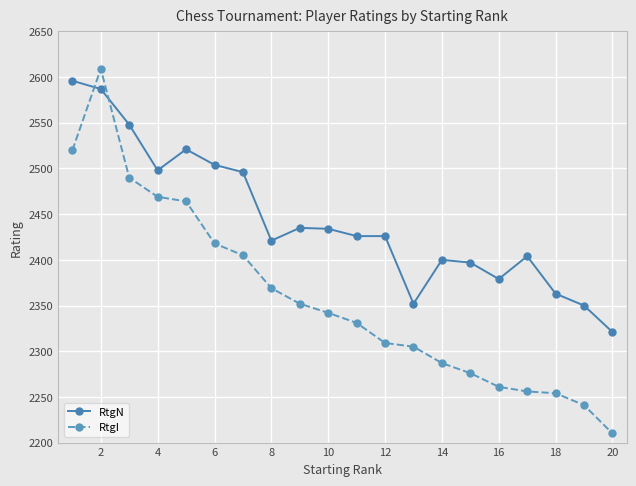

True or false: RtgN has more than 2 interior local peaks.

True